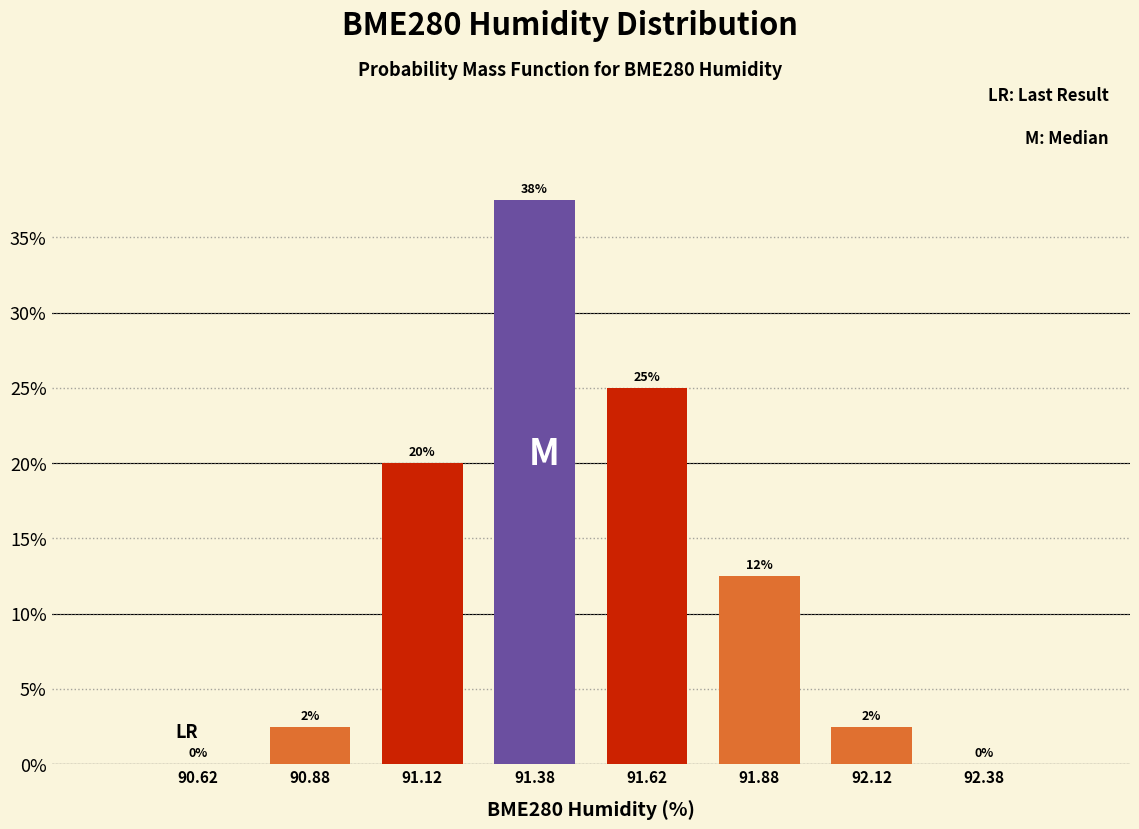

Which range on the x-axis has the tallest bar?

91.25 to 91.50